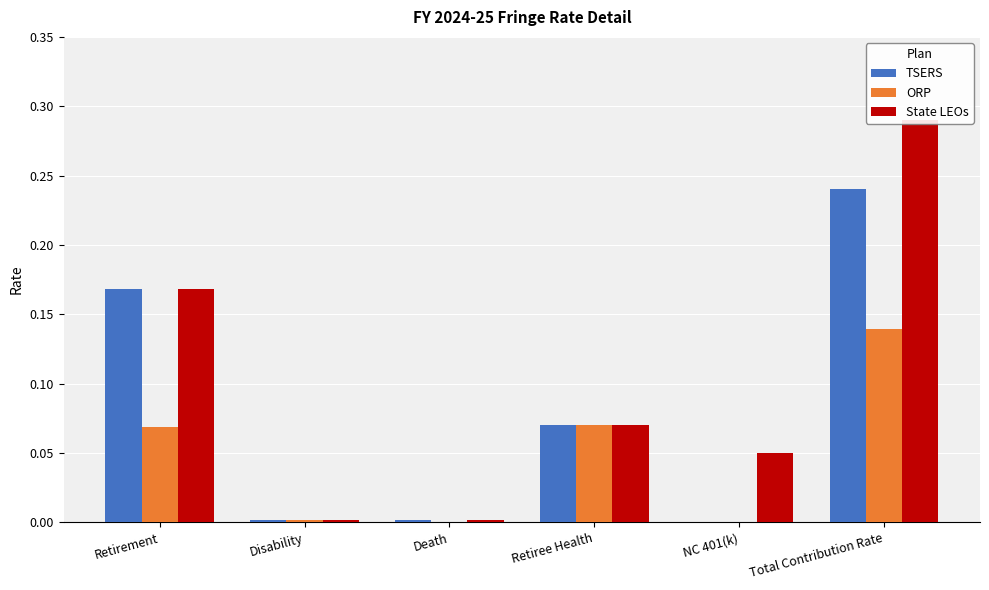

Which series has the largest total across all categories?

State LEOs